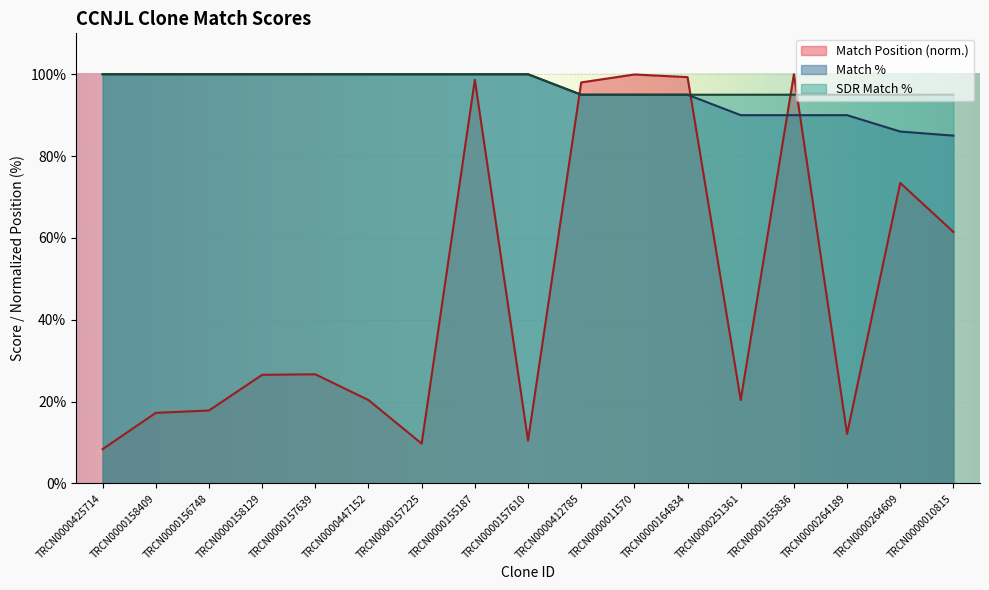

What value does the SDR Match % series have at TRCN0000158129?

100.0